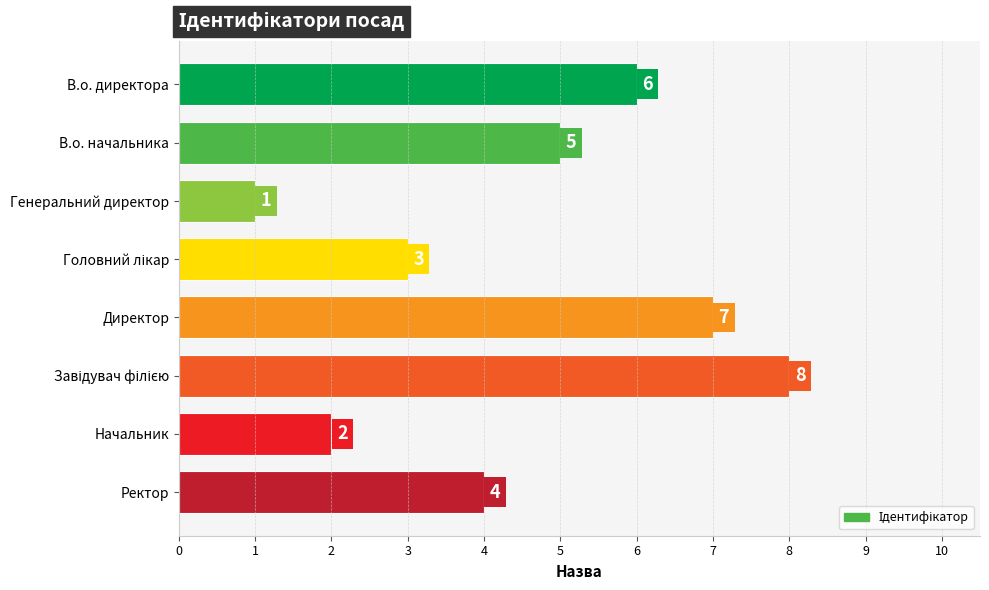

Is it true that the value at Начальник is 2?

True